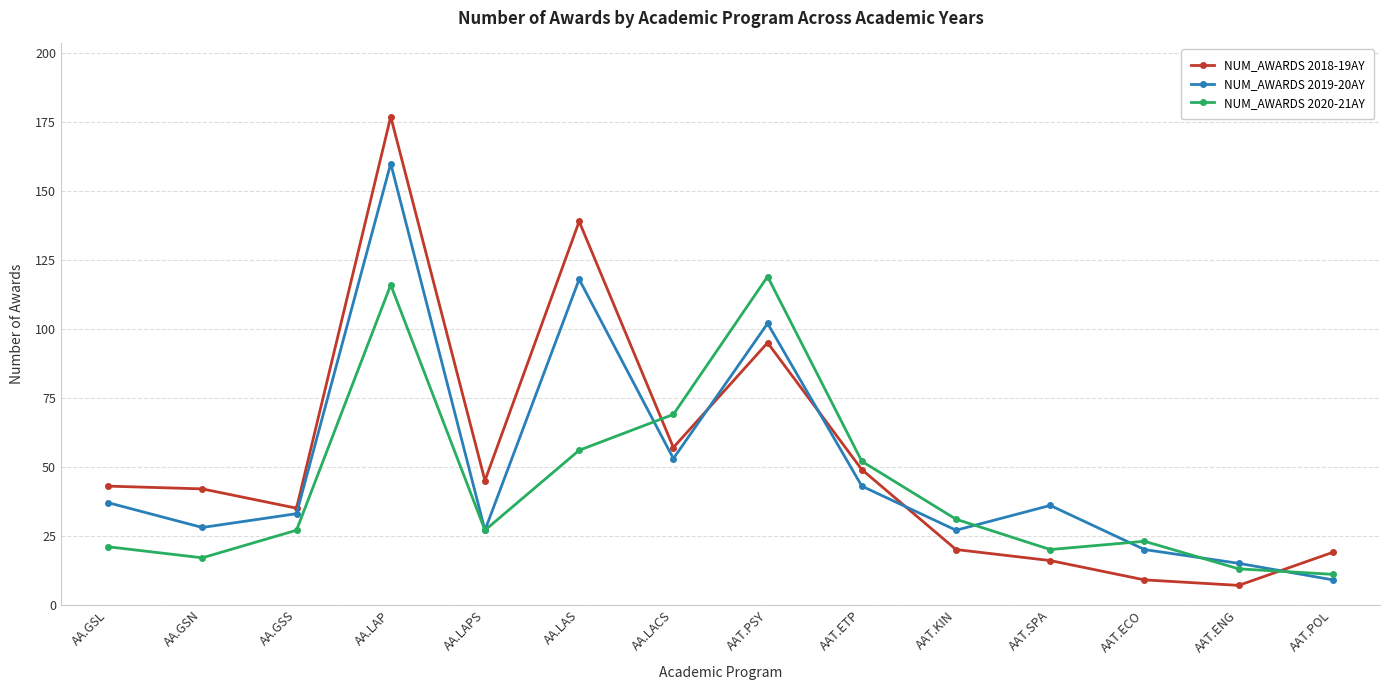

What is the difference between the highest and lowest values at AAT.KIN?

11